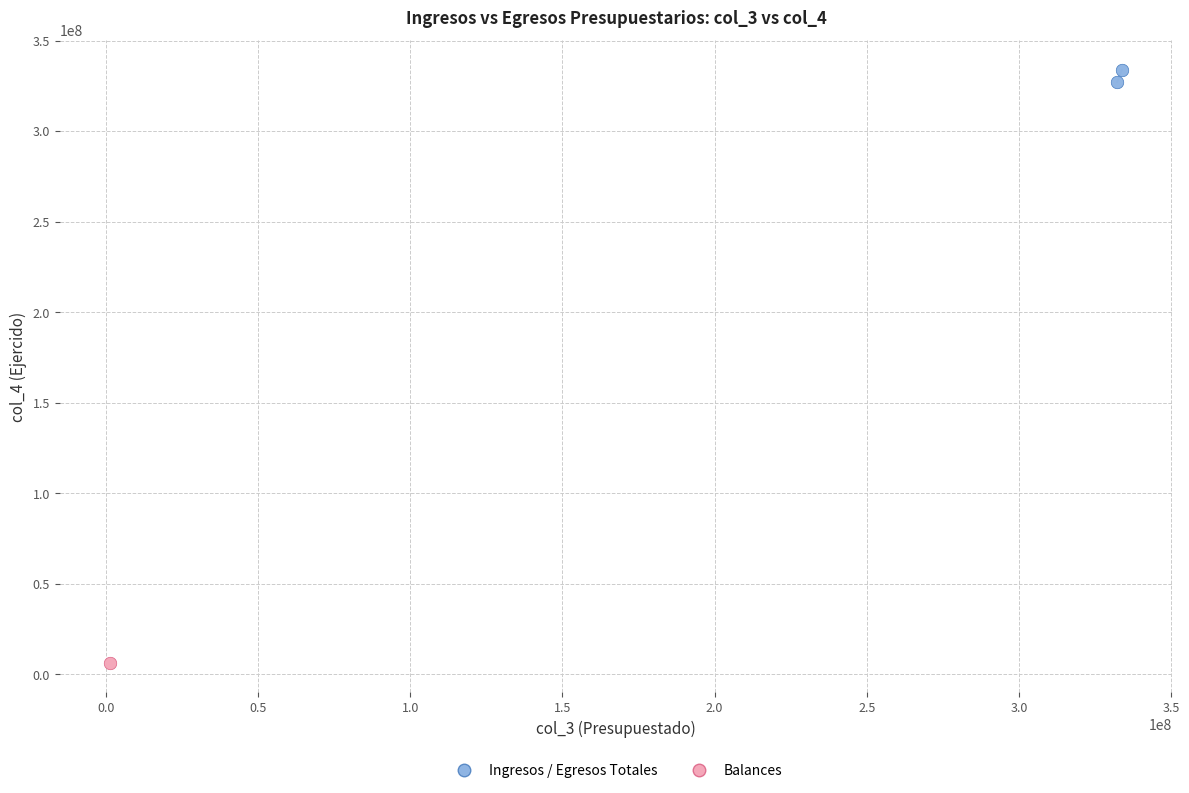

What are all the series names shown in the legend?

Ingresos / Egresos Totales, Balances